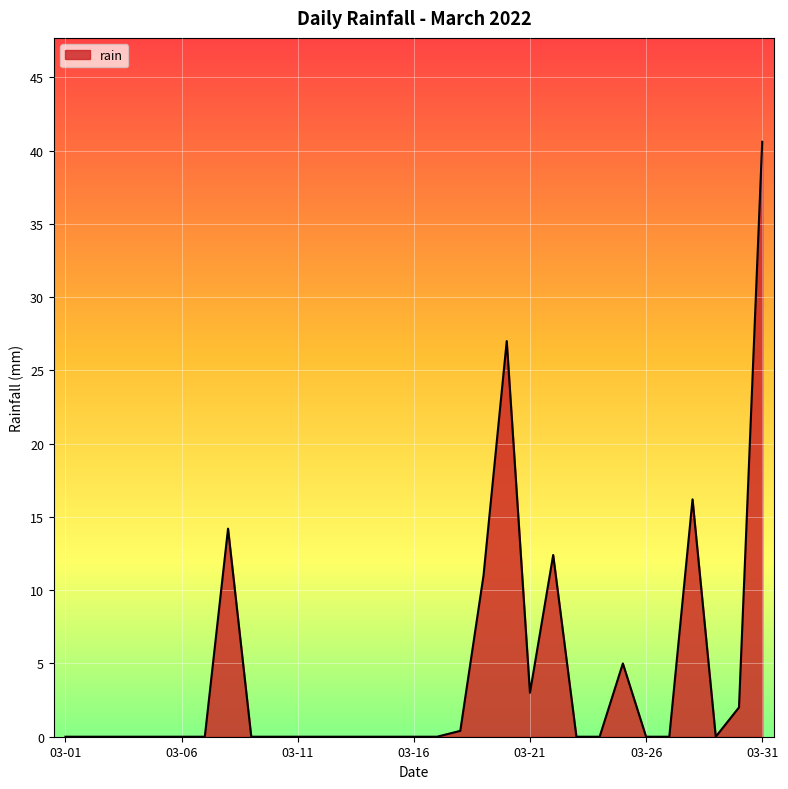

What is the difference between the maximum and minimum values?

40.6